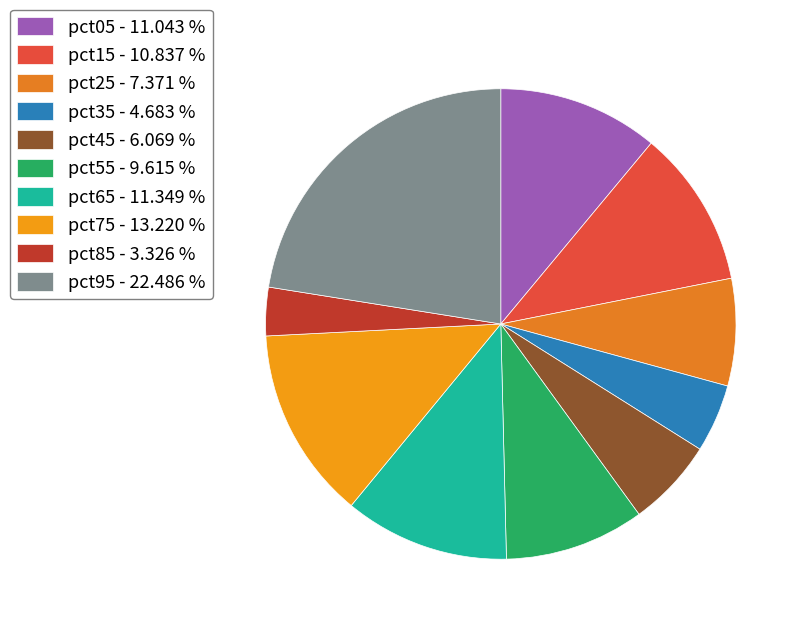

What is the largest slice in the pie chart?

pct95